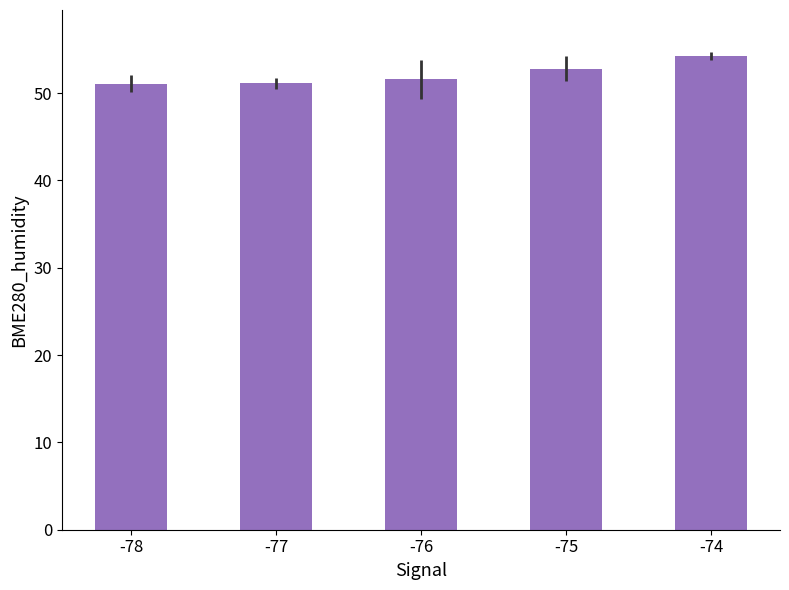

Which category has the highest value across all series?

-74